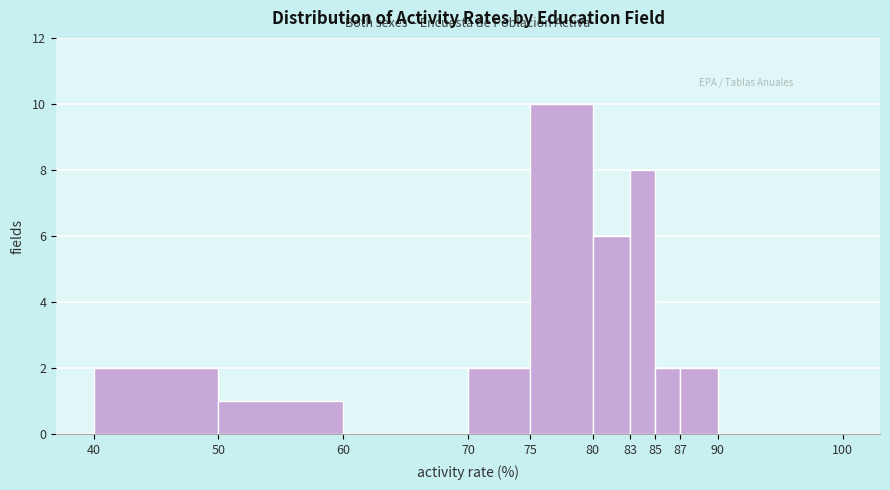

Which range on the x-axis has the tallest bar?

75 to 80